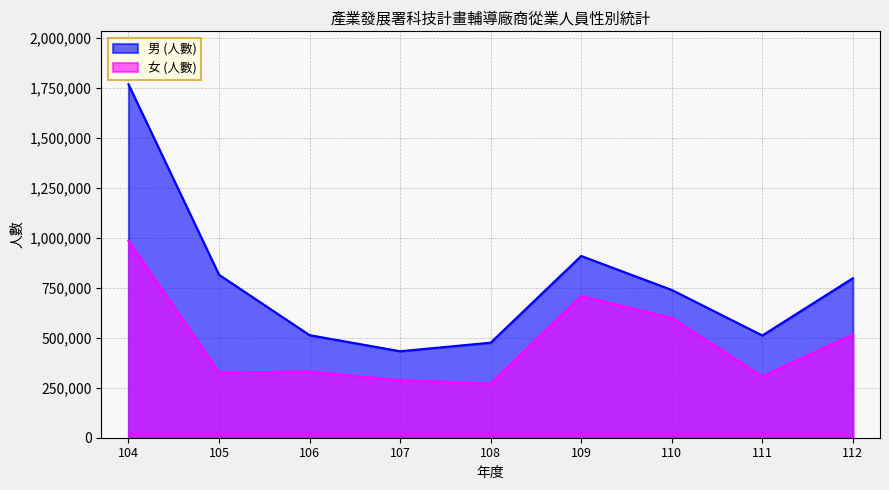

Does the chart display data point markers on the line(s)?

No